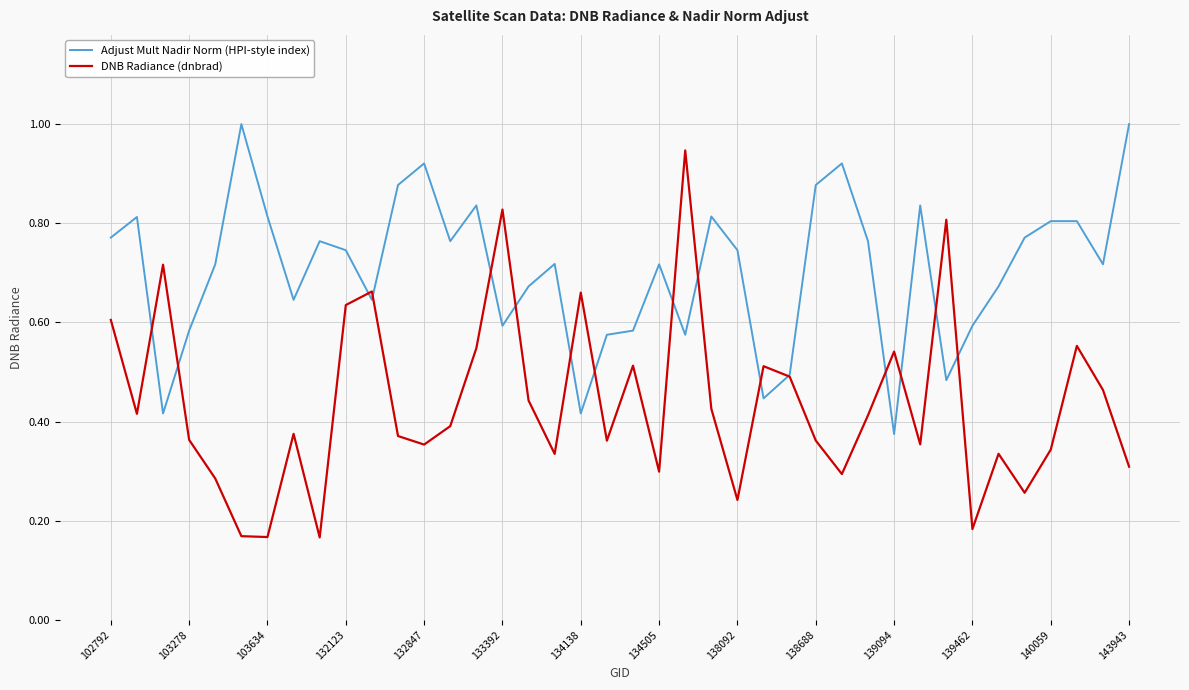

Which series has the widest spread of values?

DNB Radiance (dnbrad)